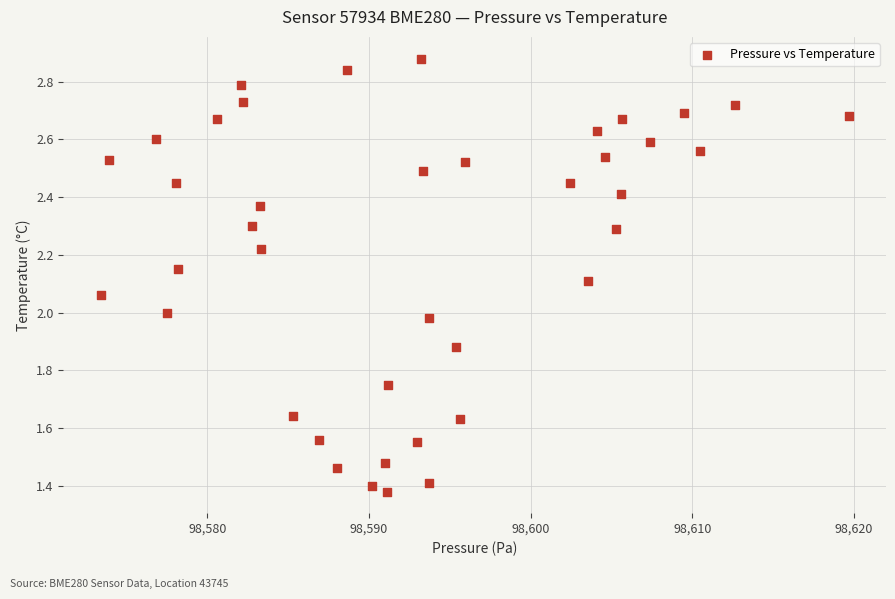

What is the range of X values (max minus min)?

46.3